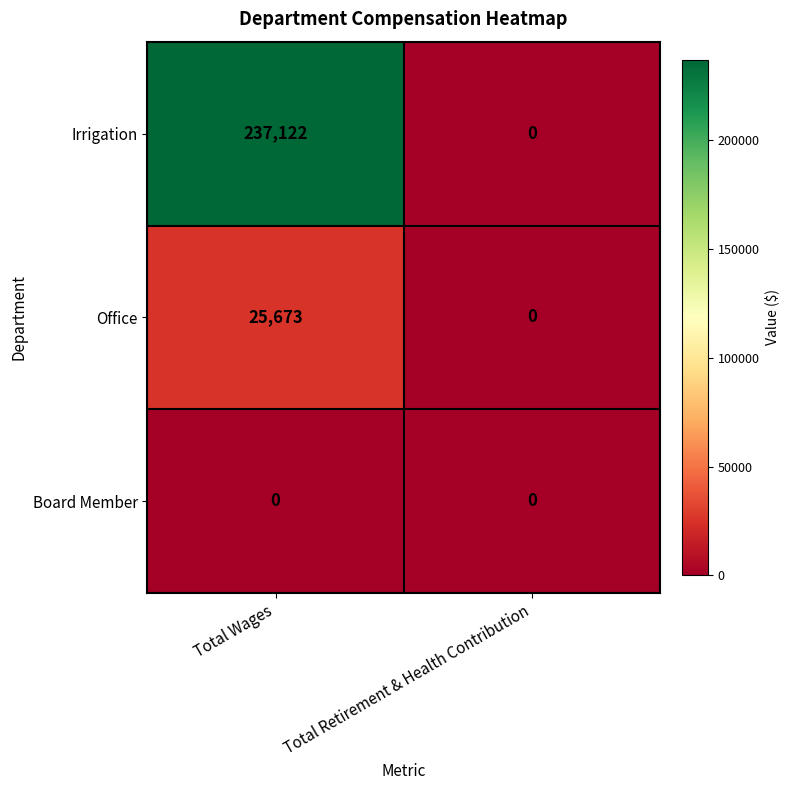

Rank the categories by Office value from lowest to highest.

Total Retirement & Health Contribution, Total Wages